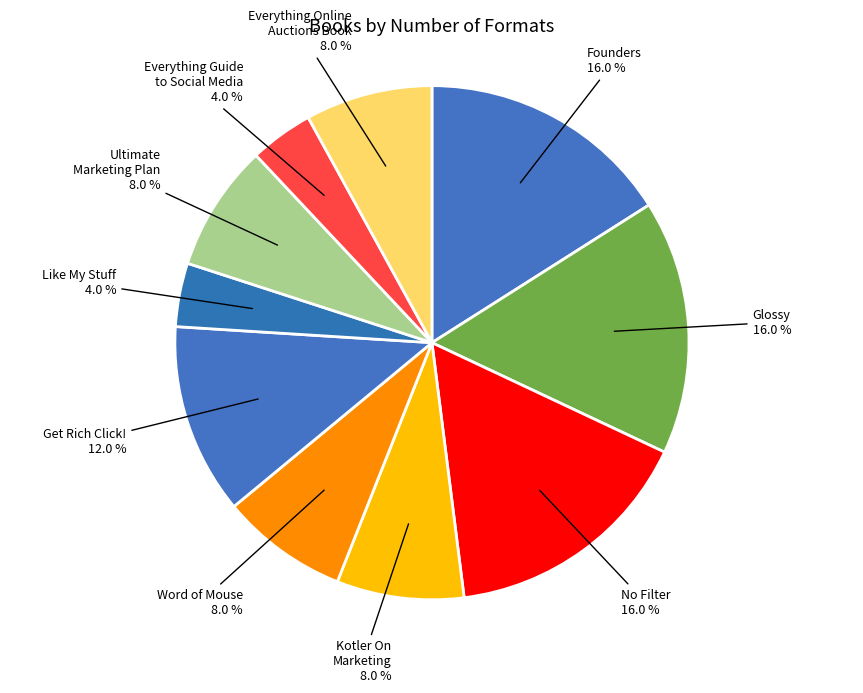

To the nearest percent, what portion does Founders represent?

16%